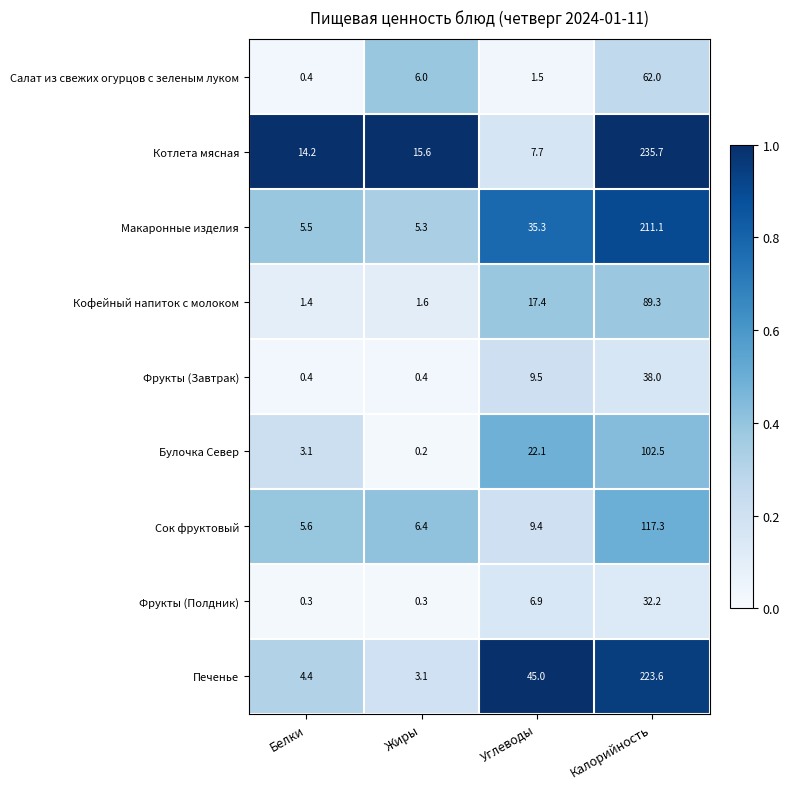

What is the greatest value displayed?

235.7